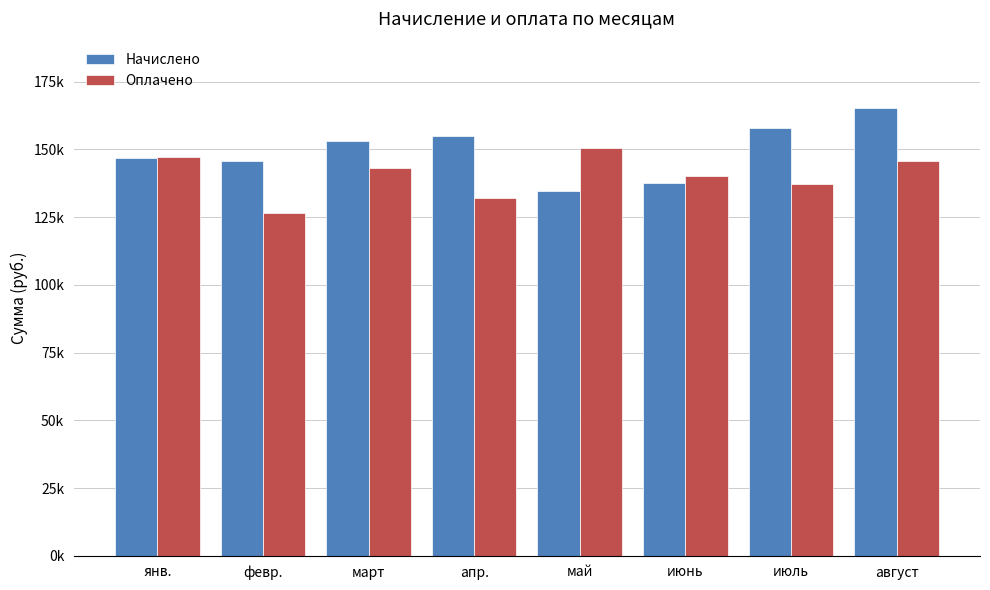

Are the bars horizontal?

No